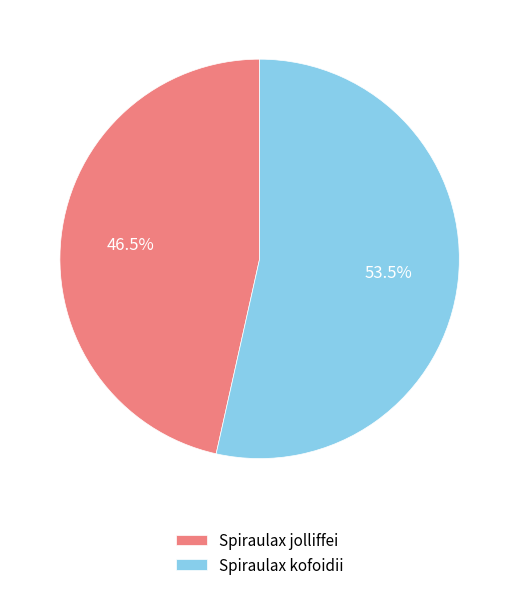

True or false: Spiraulax kofoidii accounts for 62% of the total.

False